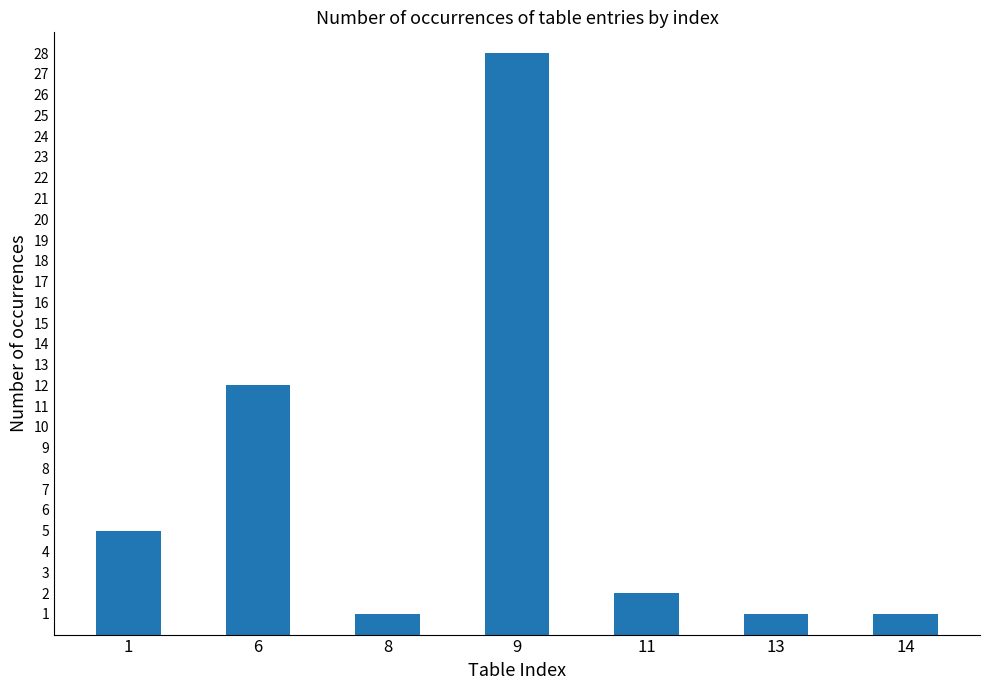

The value at 6 is 2. True or false?

False